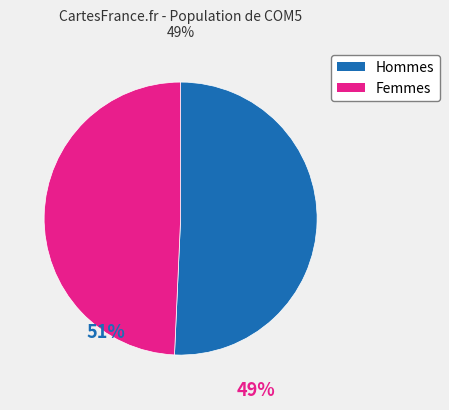

Is there a majority slice in this chart?

Yes